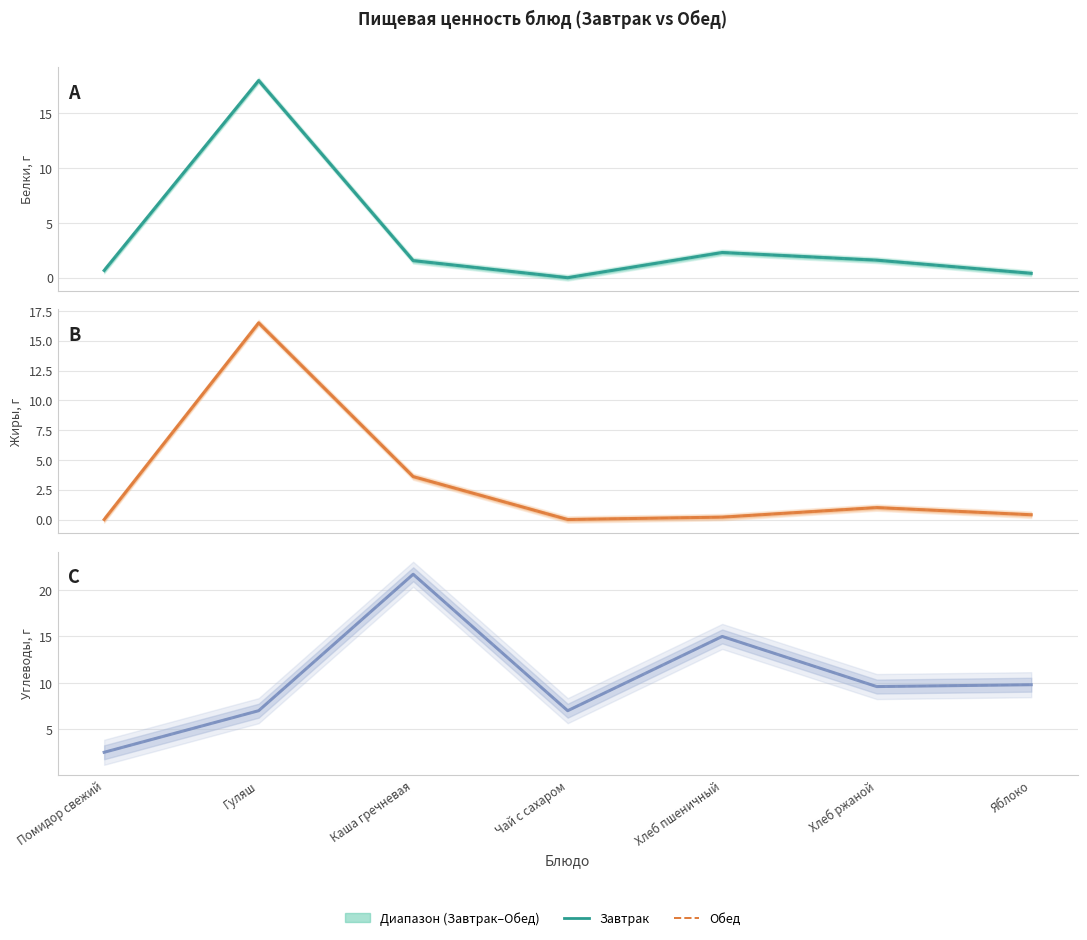

What is the maximum value shown in the chart?

21.7